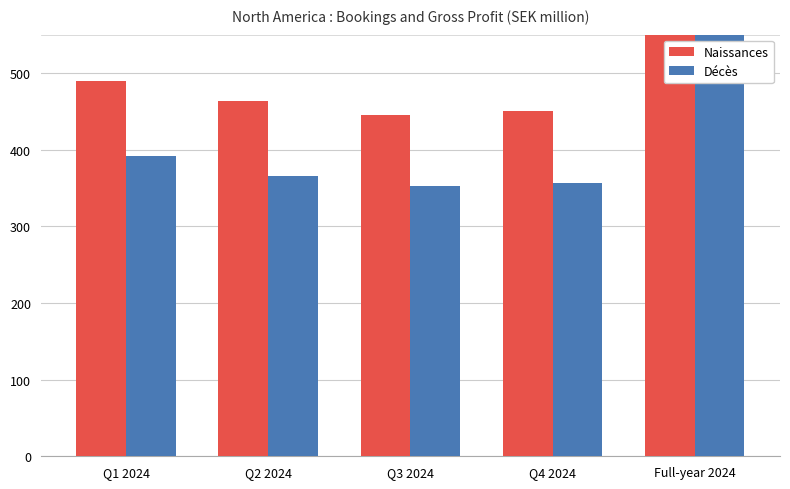

Where is Décès nearest to the value 908?

Q1 2024